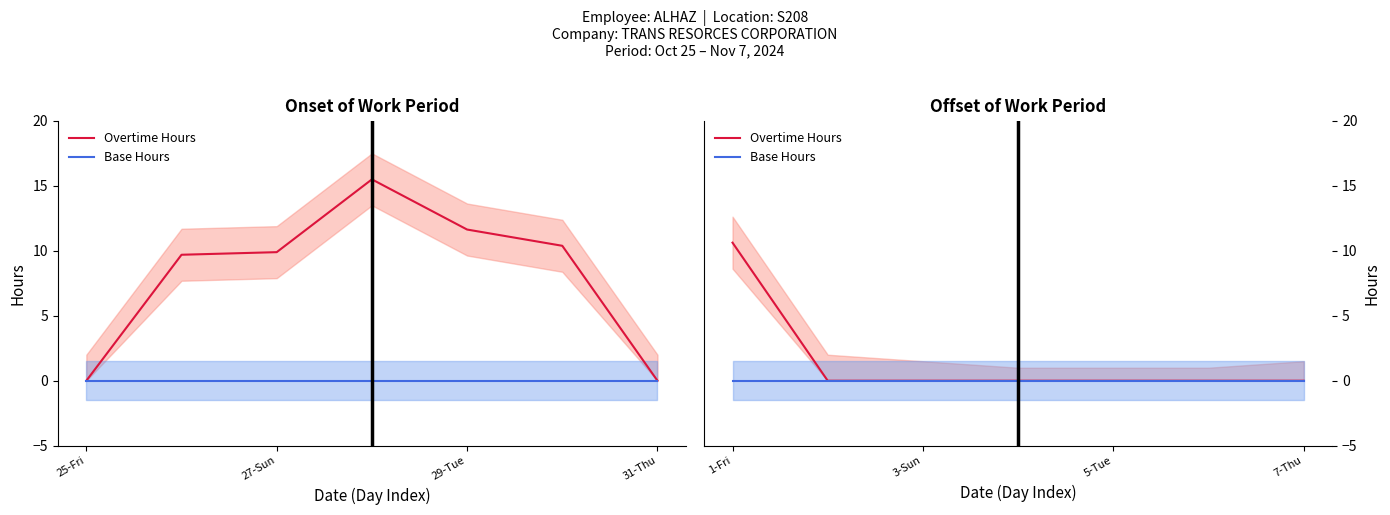

Does the chart have visible grid lines?

No